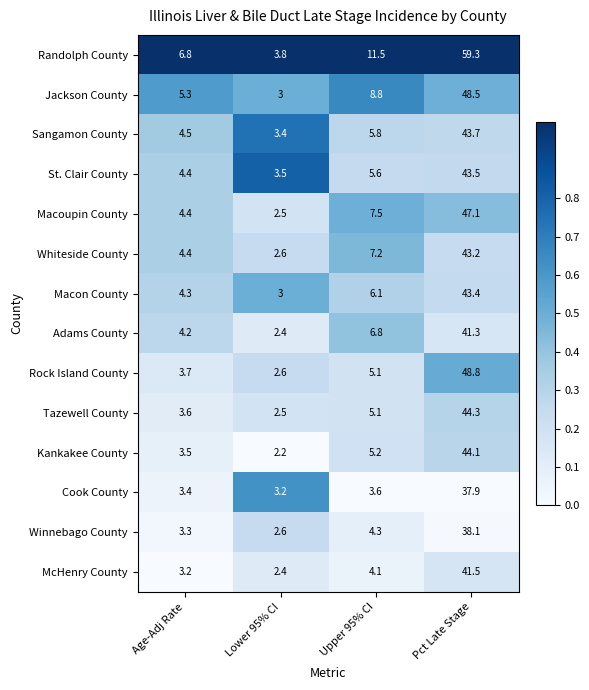

Is it true that Sangamon County equals 8.6 at Upper 95% CI?

False